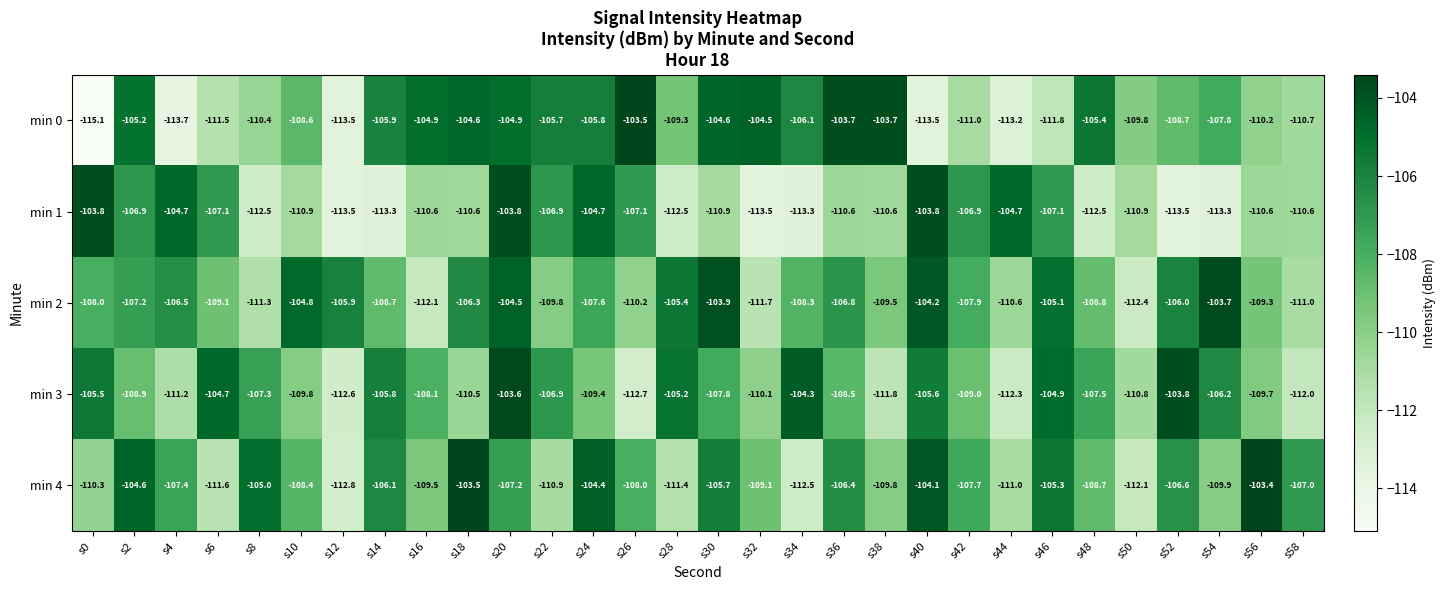

List the series in order of their peak value, highest first.

min 4, min 0, min 3, min 2, min 1